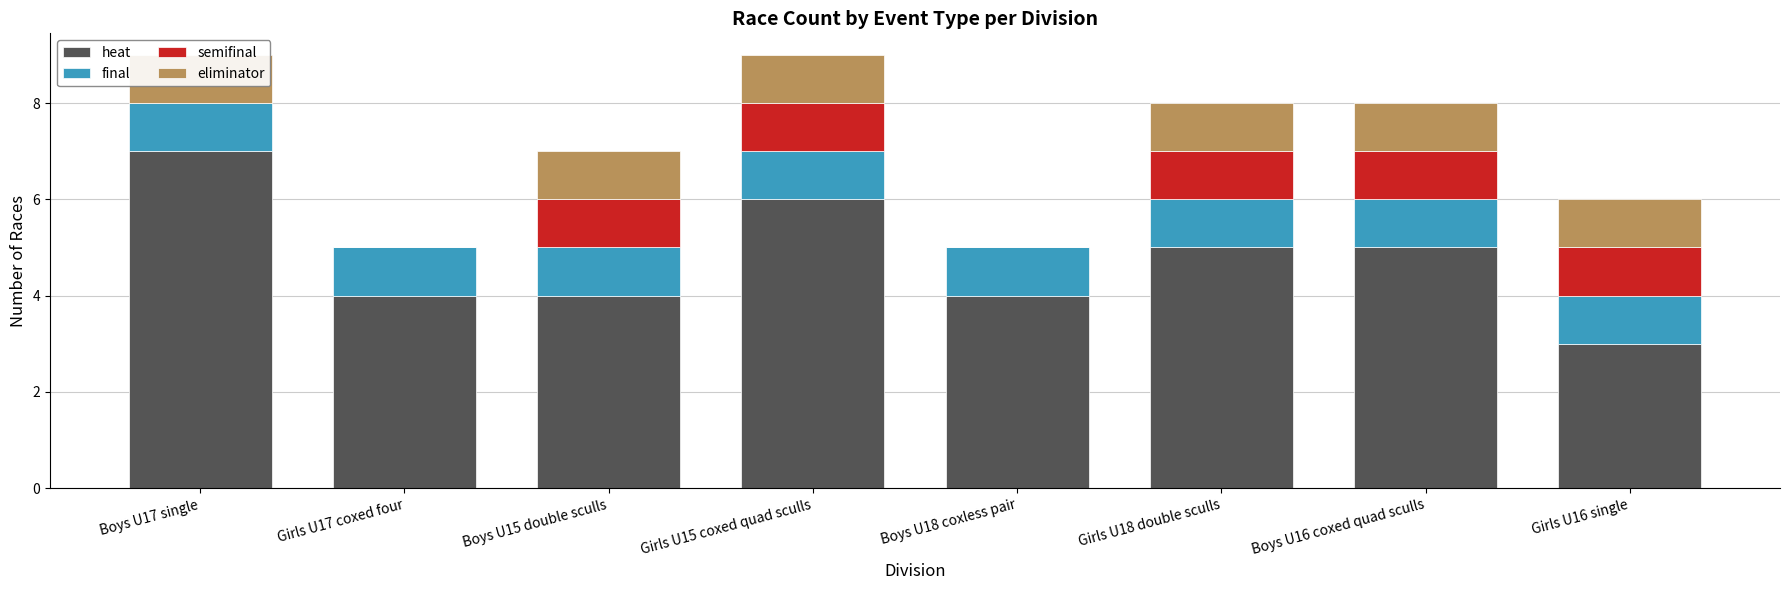

How many categories are shown in the chart?

8